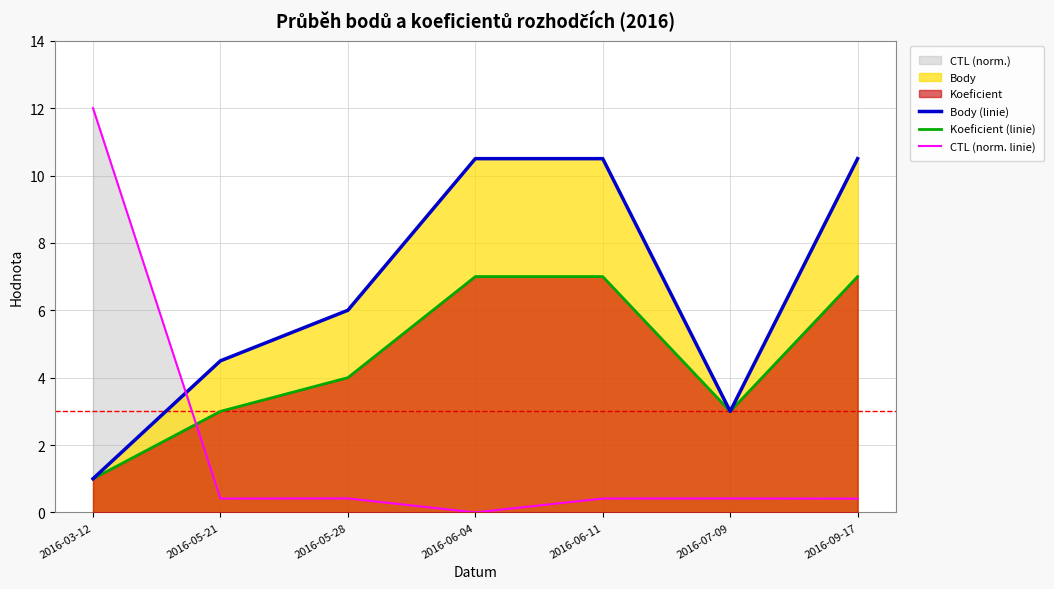

At which category does Koeficient (linie) reach its first local valley?

2016-07-09